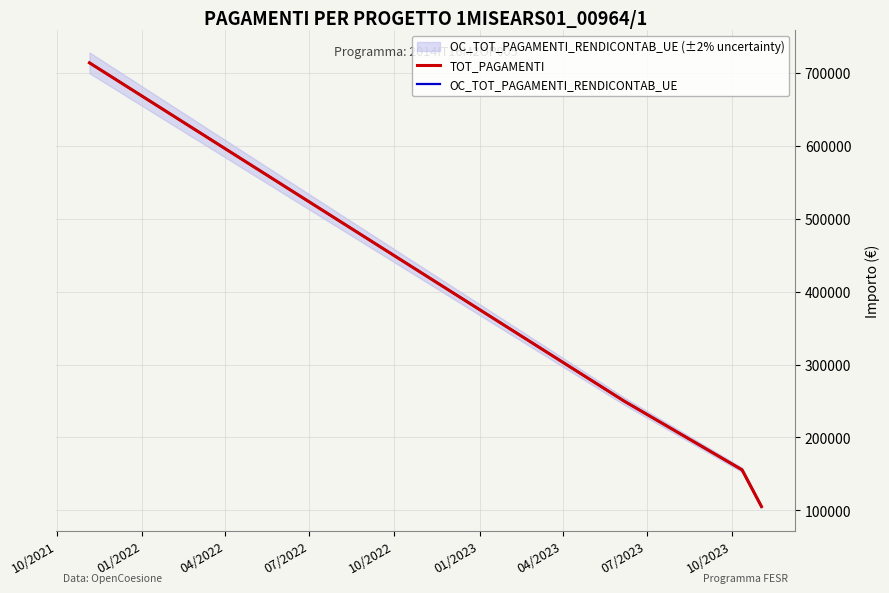

At 04/2022, list the series in order from smallest to largest.

TOT_PAGAMENTI, OC_TOT_PAGAMENTI_RENDICONTAB_UE